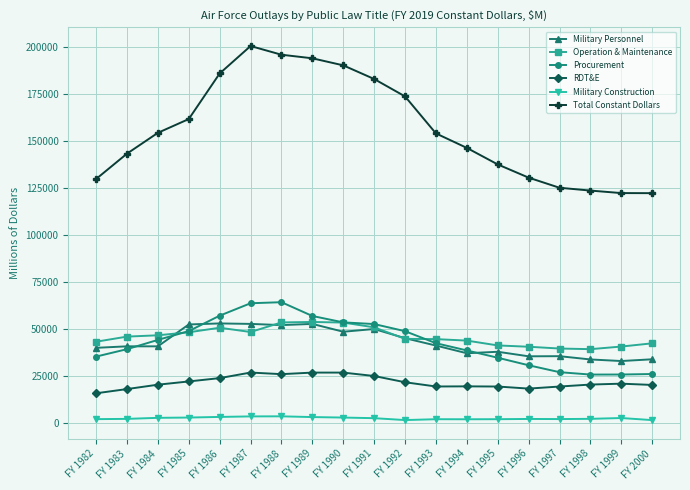

Which series changed the most between FY 1988 and FY 1990?

Procurement